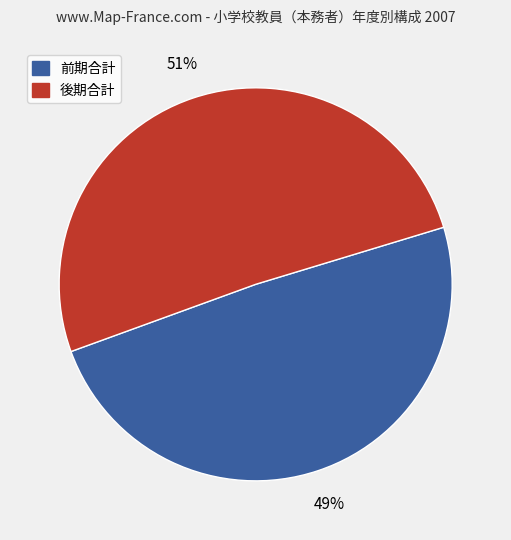

Do 前期合計 and 後期合計 together represent more than half of the pie?

Yes